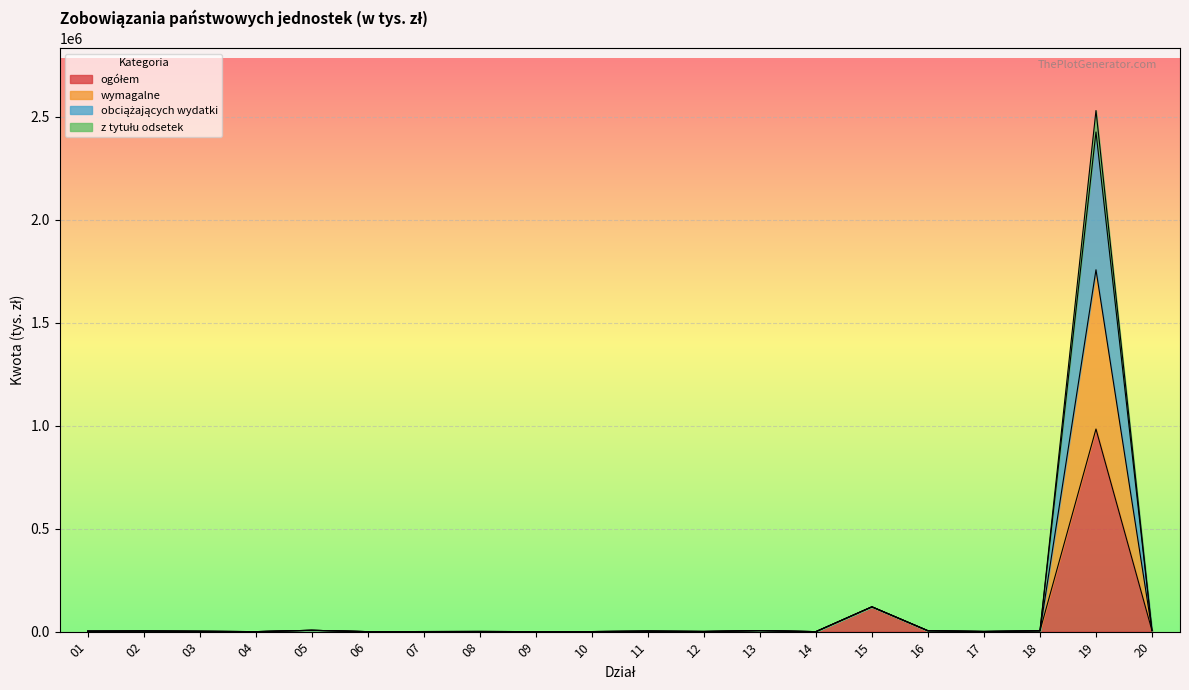

True or false: wymagalne and obciążających wydatki intersect in this chart.

False